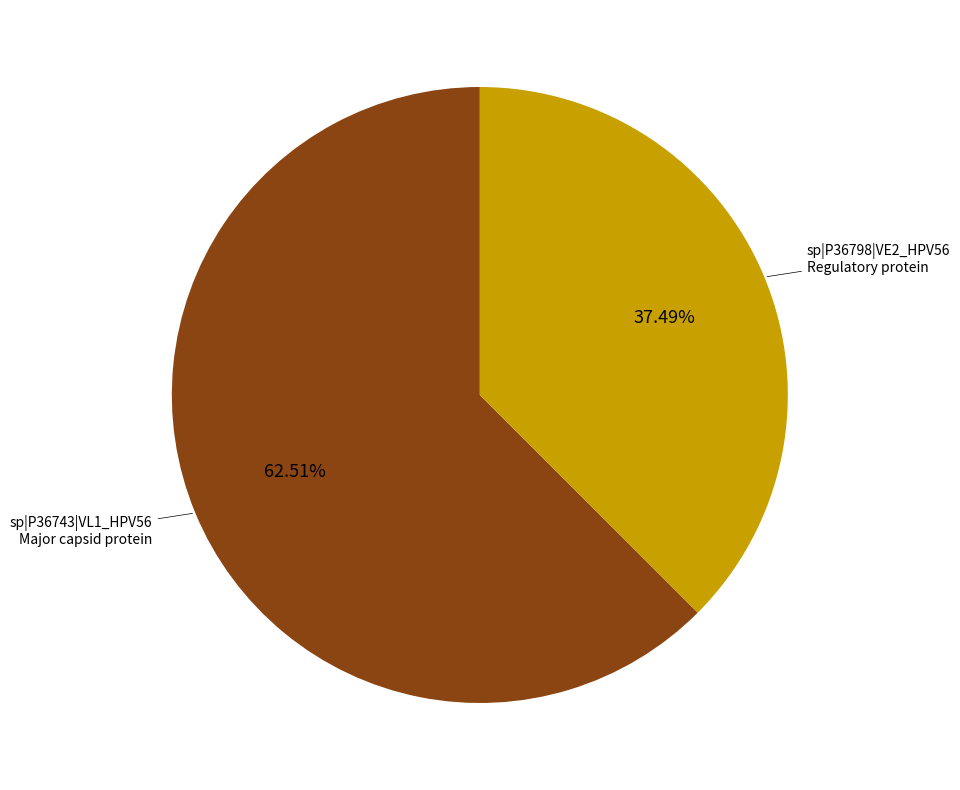

Count the number of slices in the pie.

2